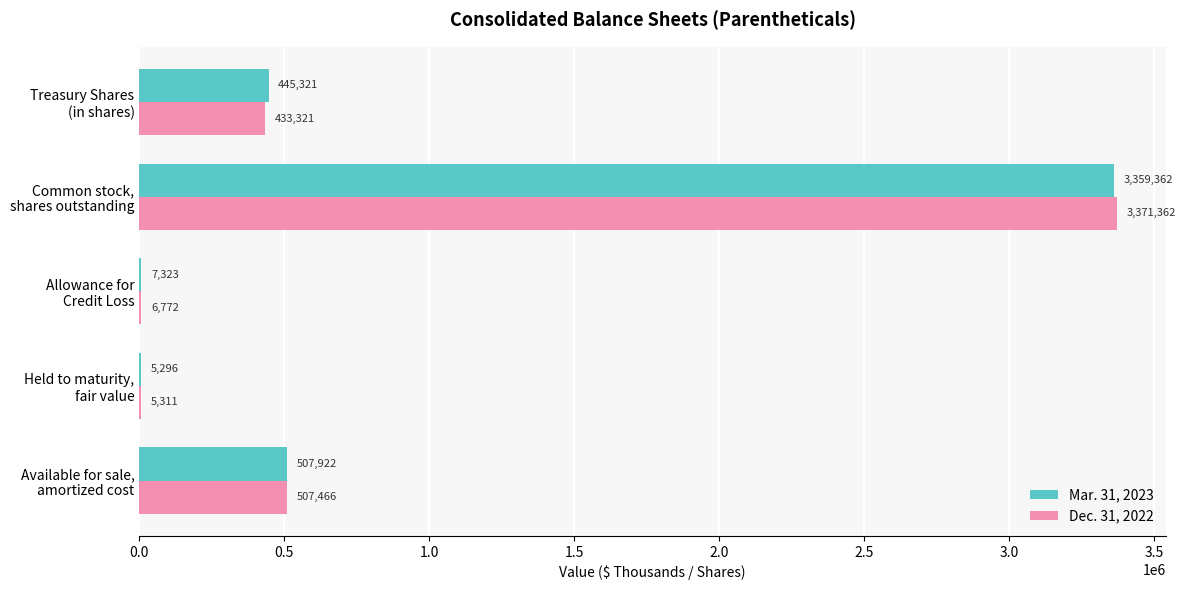

What is the maximum value for Mar. 31, 2023?

3359362